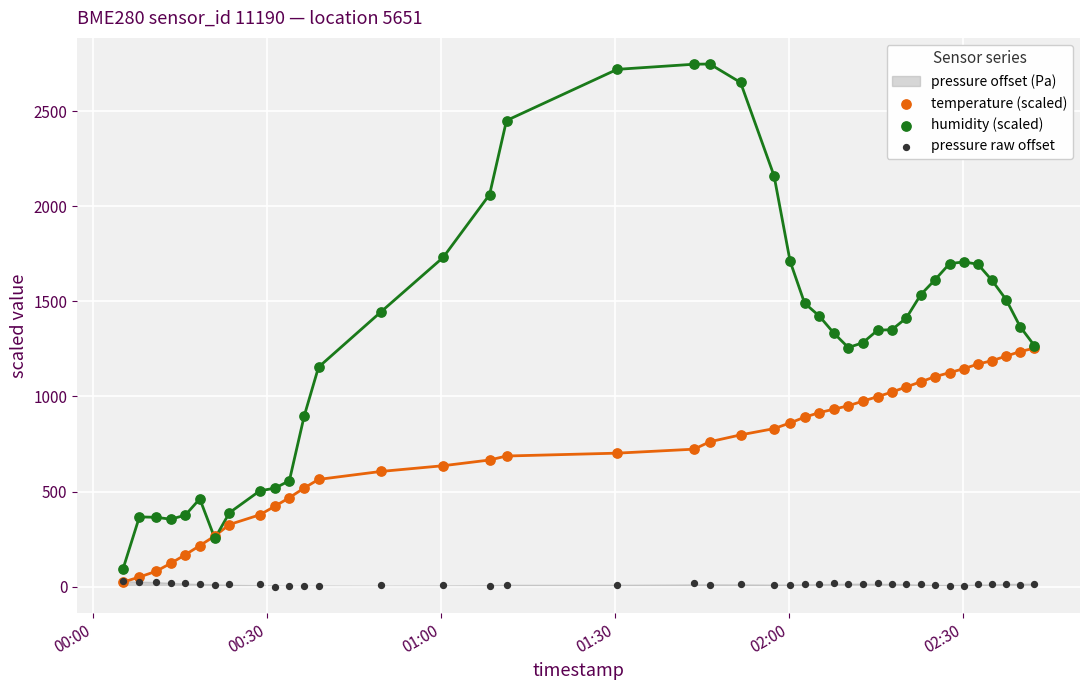

Which series has the widest spread of Y values?

humidity (scaled)